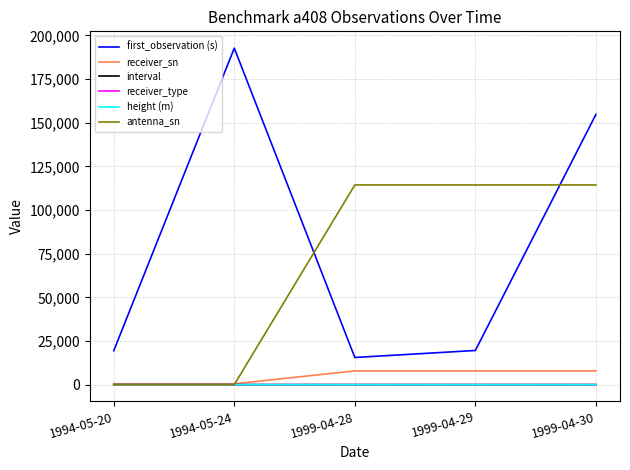

Which series has the largest total across all categories?

first_observation (s)